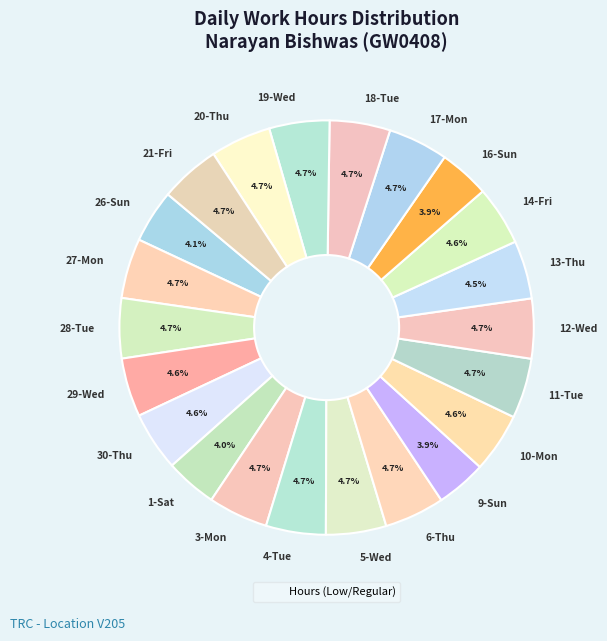

Is 4-Tue the majority of the pie?

No